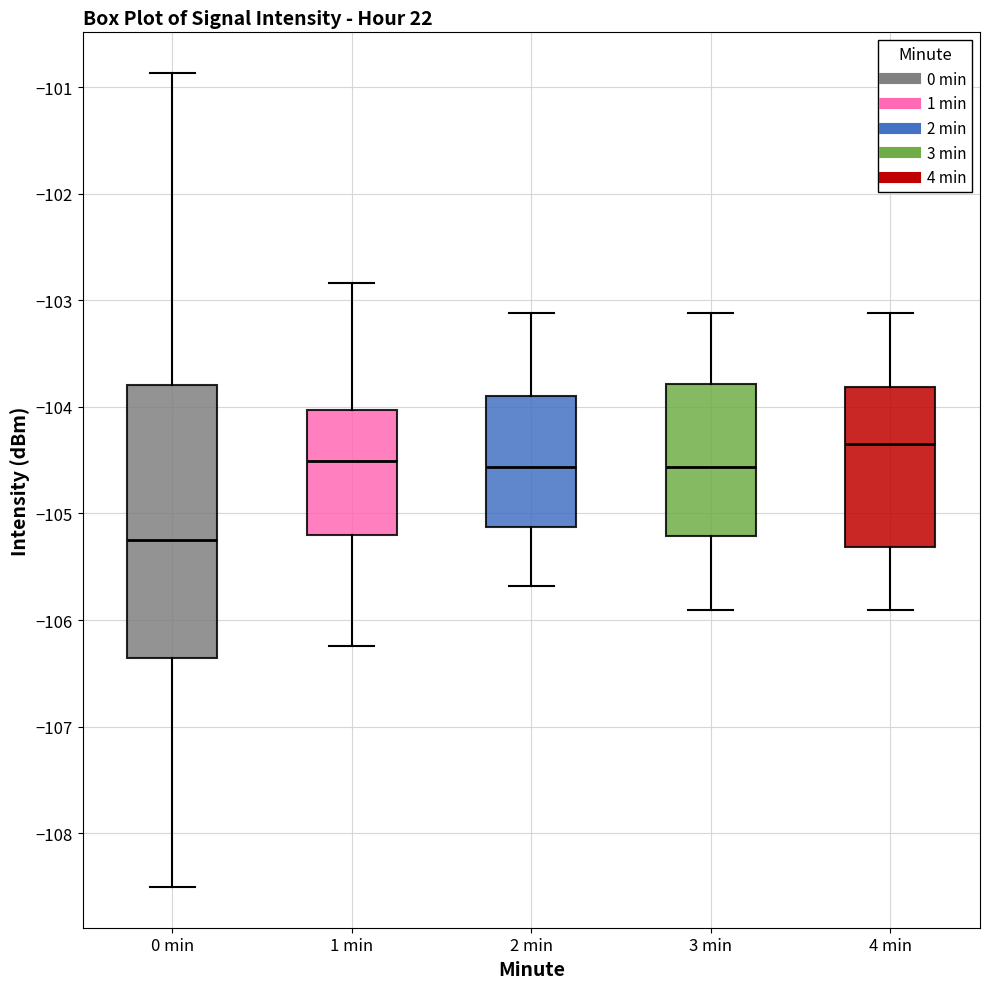

Reading left to right, transcribe this box plot: for each box, give where its median line is, the range the box spans, and where its two whiskers end, as read against the y-axis. The values are not printed on the chart, so give them approximately, as read against the axis.

0 min: median -105.3, box -106.4 to -103.8, whiskers -108.5 to -100.9
1 min: median -104.5, box -105.2 to -104.0, whiskers -106.2 to -102.8
2 min: median -104.6, box -105.1 to -103.9, whiskers -105.7 to -103.1
3 min: median -104.6, box -105.2 to -103.8, whiskers -105.9 to -103.1
4 min: median -104.3, box -105.3 to -103.8, whiskers -105.9 to -103.1